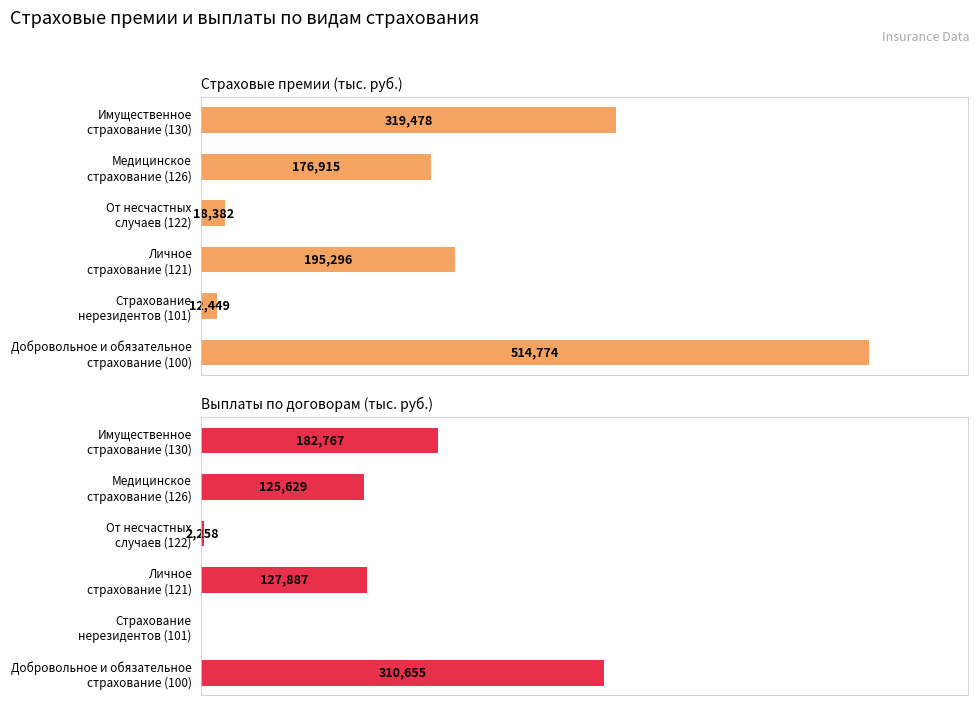

What is the value of the Выплаты по договорам (тыс. руб.) bar at the 4th from the left?

2258.0